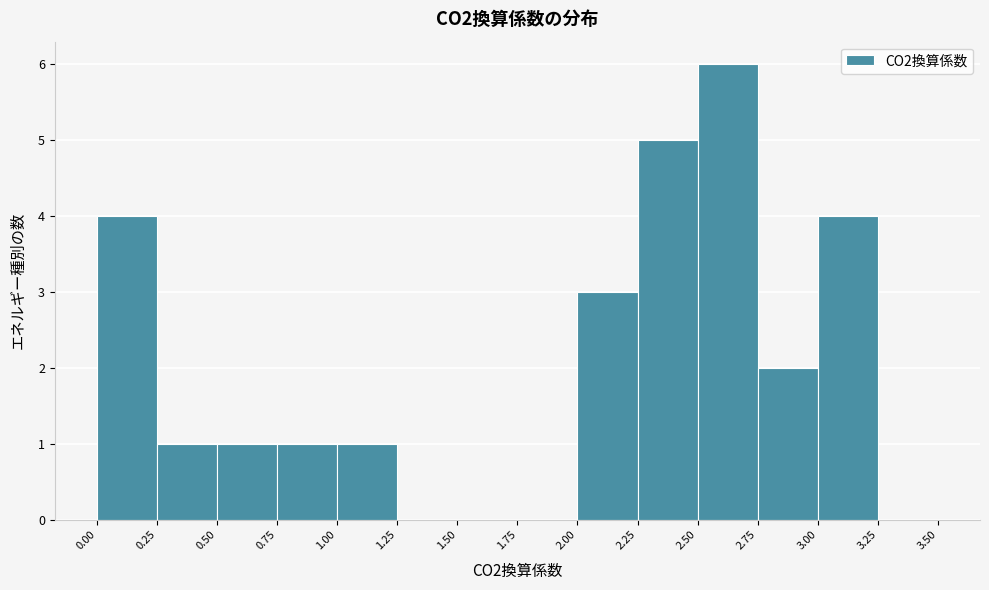

How tall is the bar that spans 0.50 to 0.75 on the x-axis? The values are not printed on the chart, so give them approximately, as read against the axis.

1